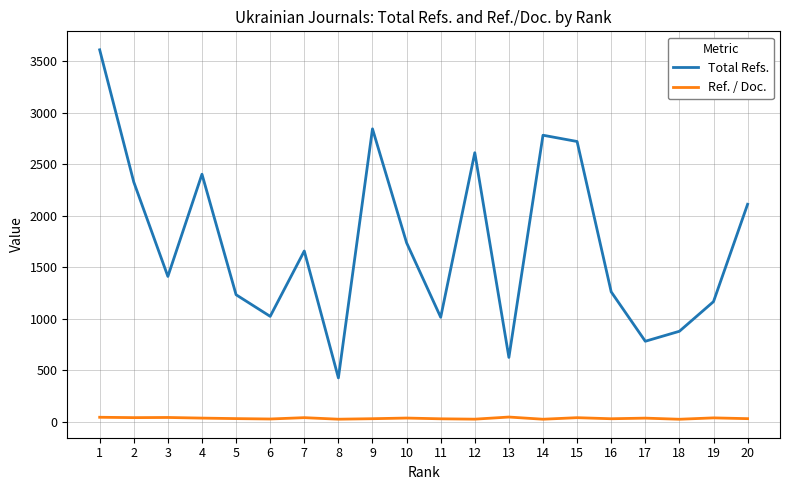

How many interior local peaks does the Total Refs. series have?

5